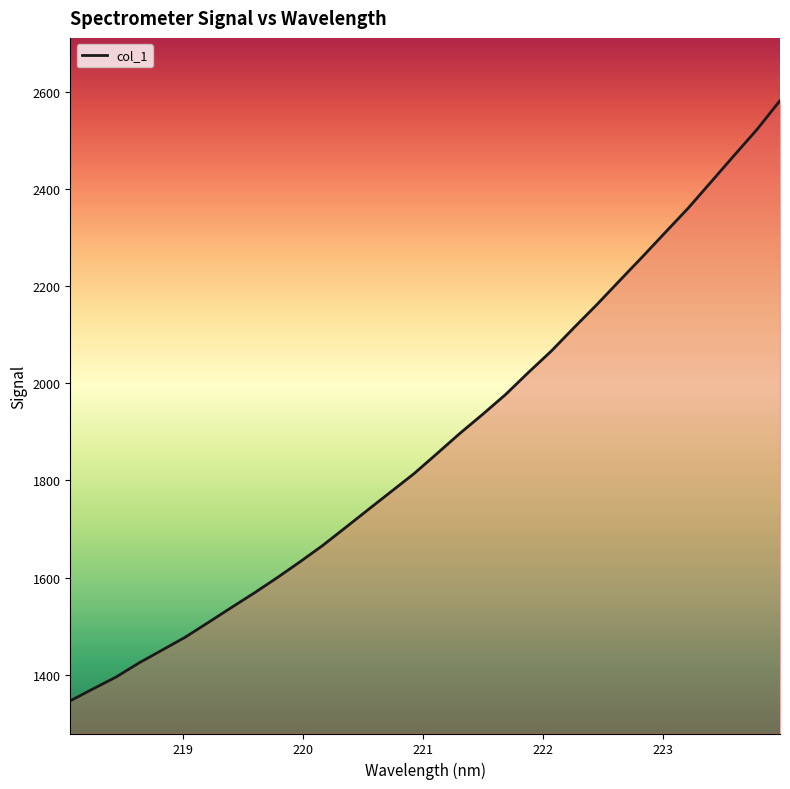

What is the smallest value displayed?

1346.4